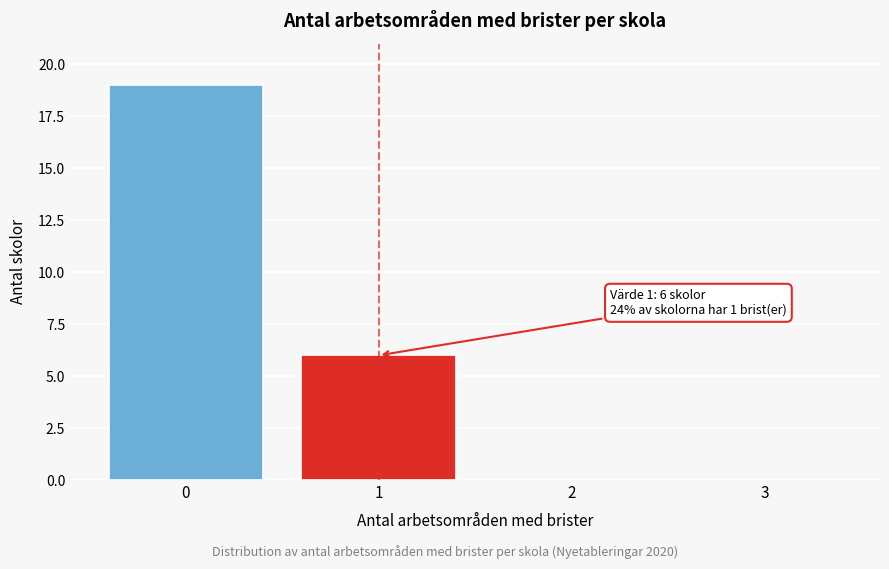

Reading left to right, transcribe all the data shown in this chart.

0=19	1=6	2=0	3=0